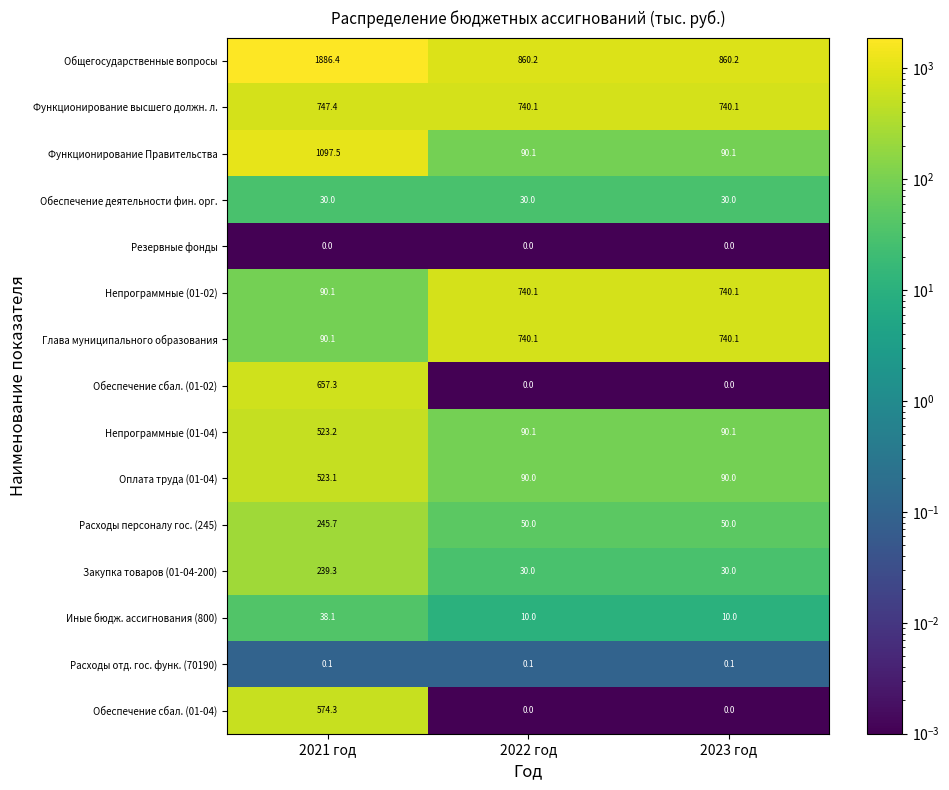

The value of Непрограммные (01-04) at 2022 год is 90.1. True or false?

True